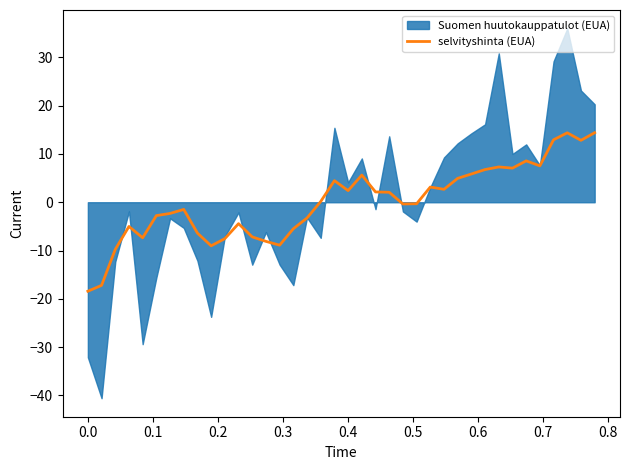

What is the lowest value of the selvityshinta (EUA) series?

-18.4